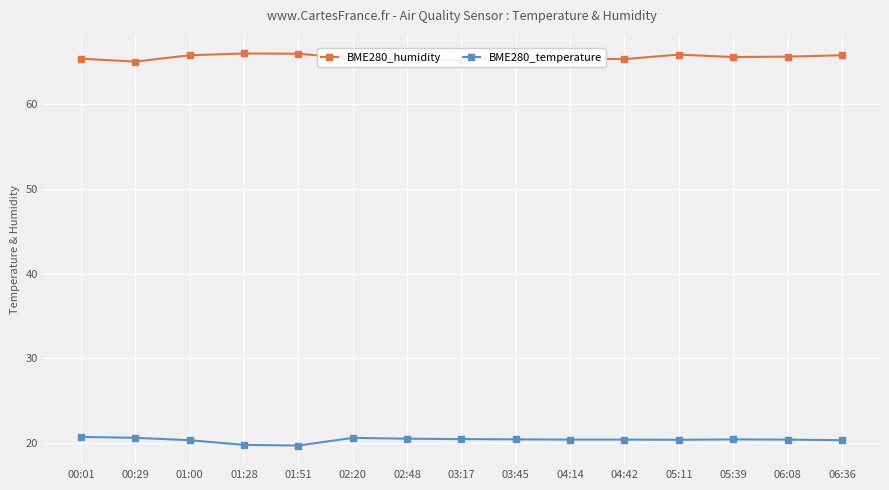

What is the sum of the BME280_humidity values at 01:00 and 05:11?

131.7